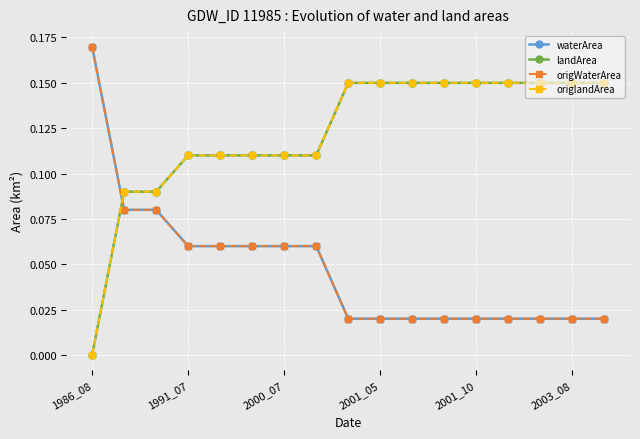

Where is waterArea nearest to the value 0?

8